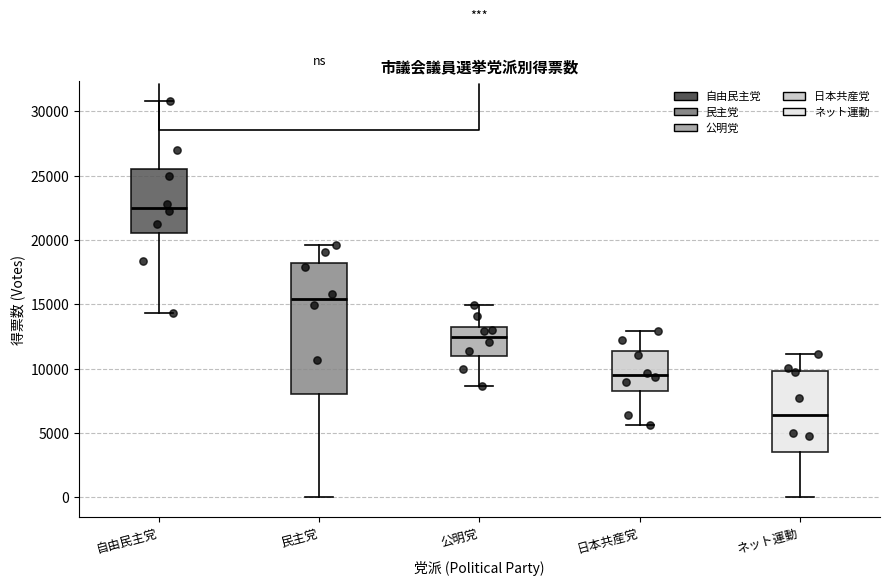

Which box has the lowest median line?

ネット運動